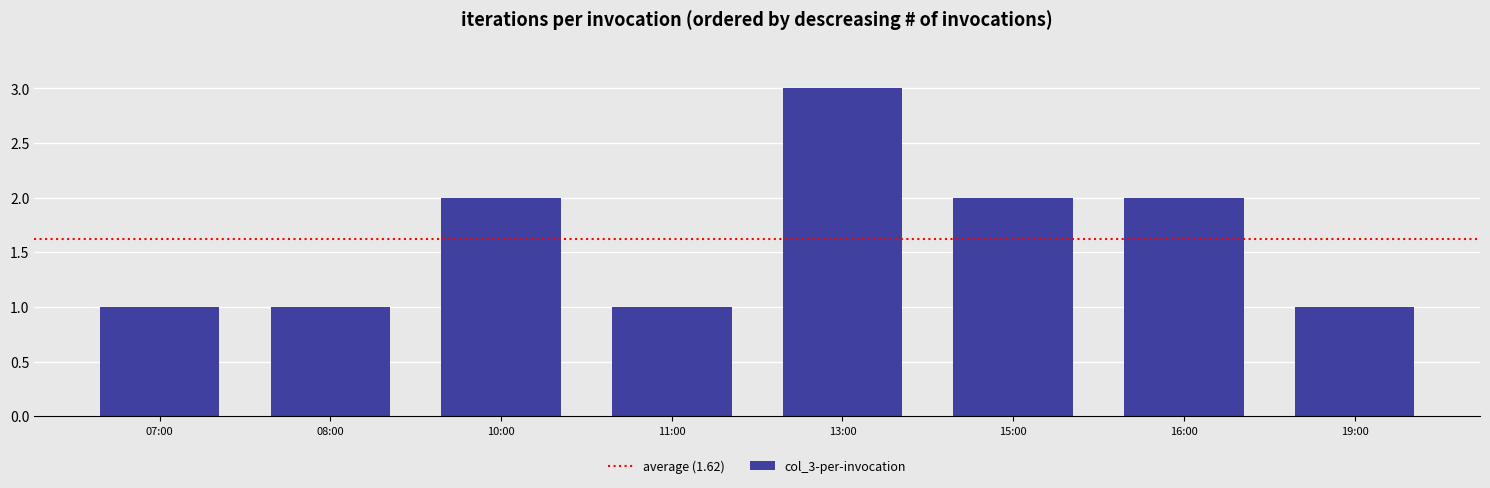

What is the difference between the maximum and minimum values?

2